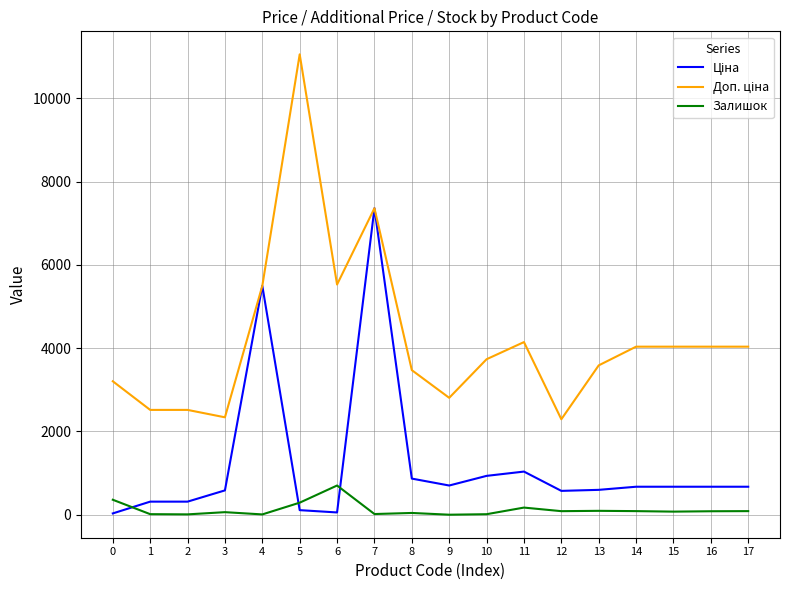

Is this an area chart (filled region under the line)?

No